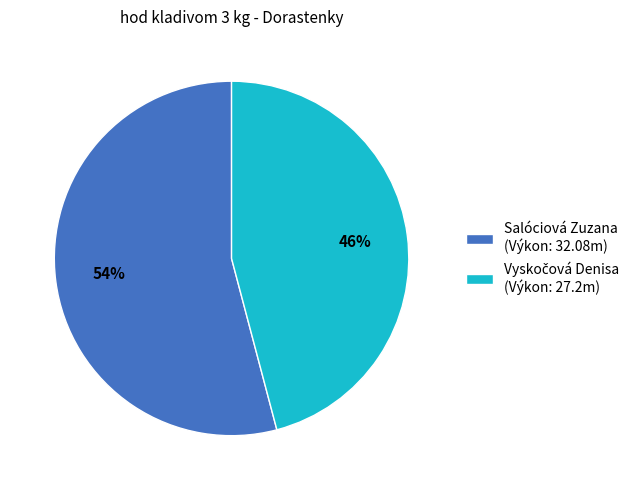

To the nearest percent, what portion does Salóciová Zuzana (Výkon: 32.08m) represent?

54%